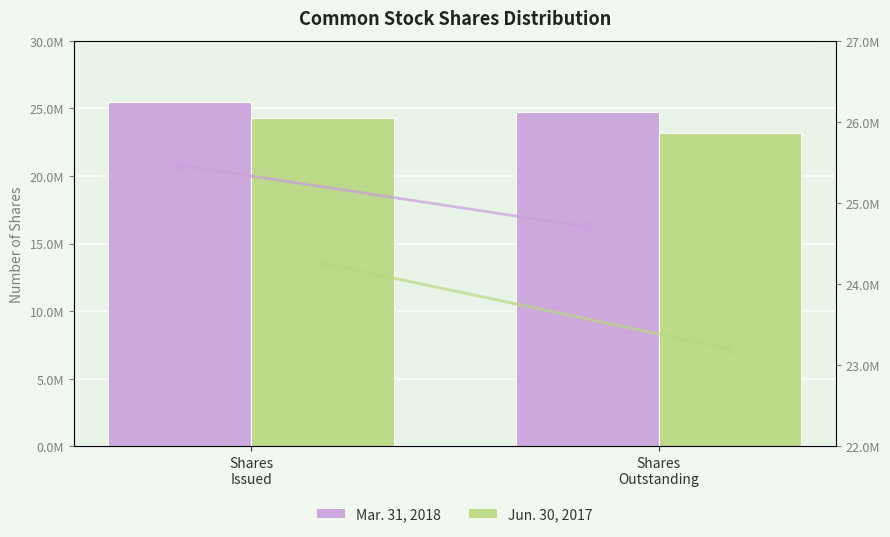

Which series has the largest total across all categories?

Mar. 31, 2018